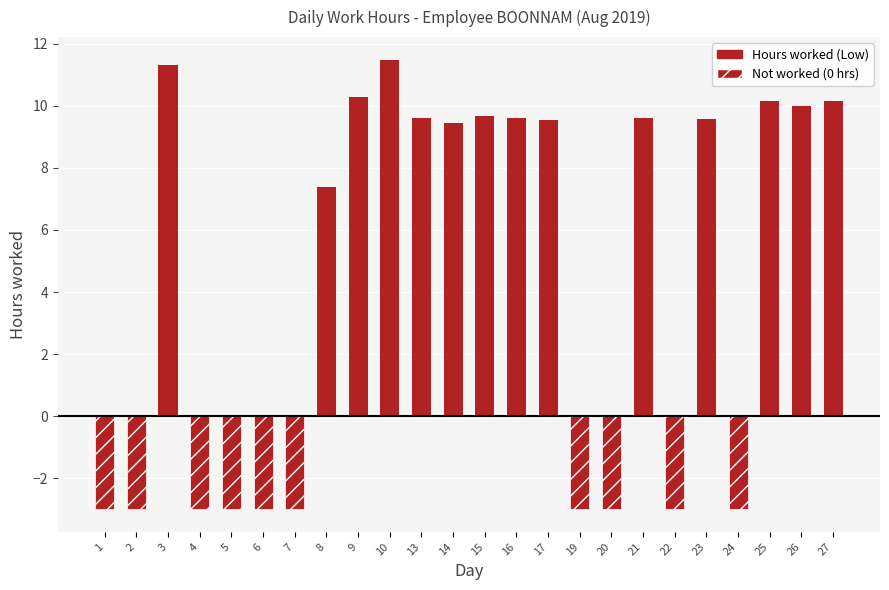

List the labels in order of Hours worked (Low) value, smallest first.

1, 2, 4, 5, 6, 7, 19, 20, 22, 24, 8, 14, 17, 23, 13, 16, 21, 15, 26, 25, 27, 9, 3, 10